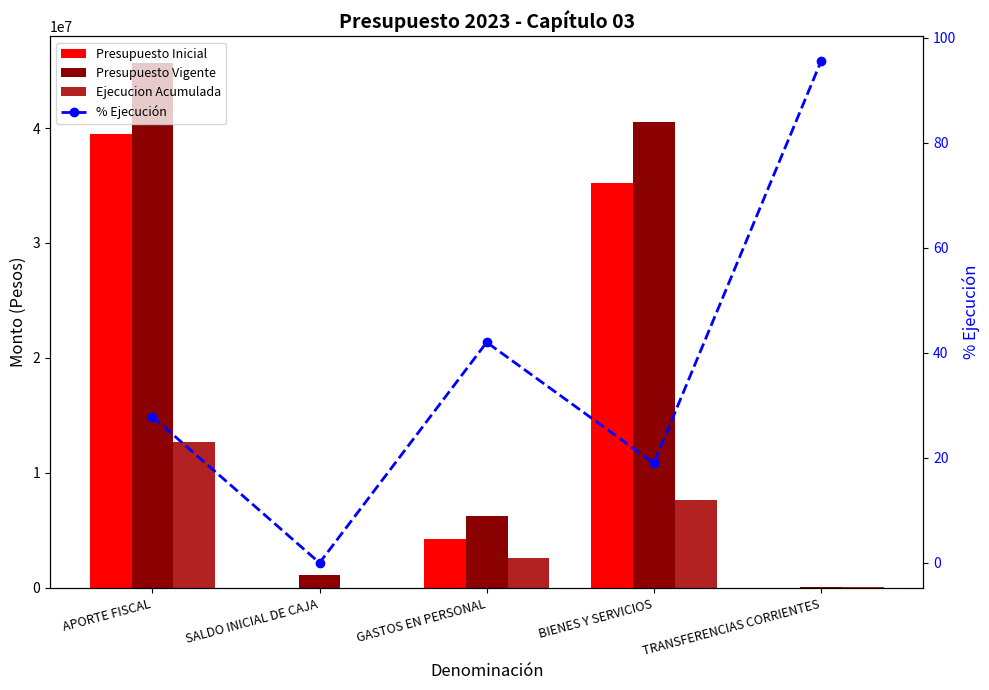

Rank the categories by Ejecucion Acumulada value from lowest to highest.

SALDO INICIAL DE CAJA, TRANSFERENCIAS CORRIENTES, GASTOS EN PERSONAL, BIENES Y SERVICIOS, APORTE FISCAL